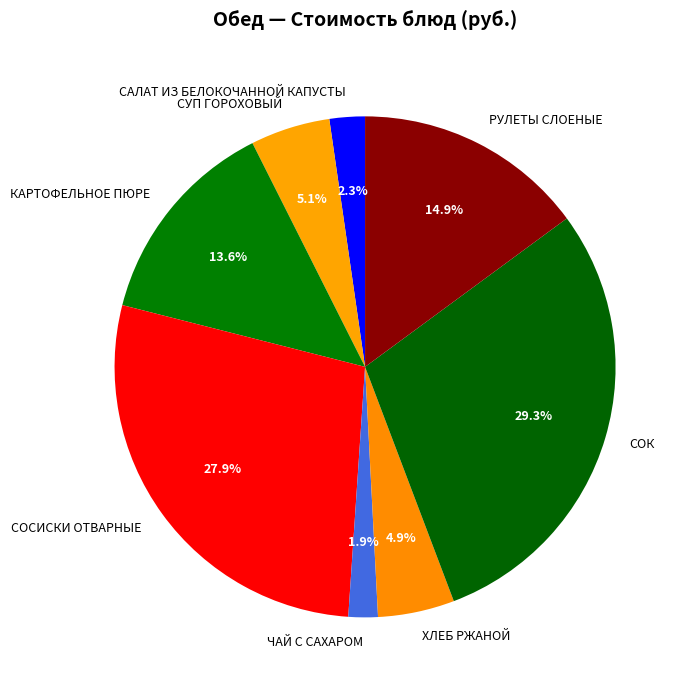

Is ХЛЕБ РЖАНОЙ the majority of the pie?

No